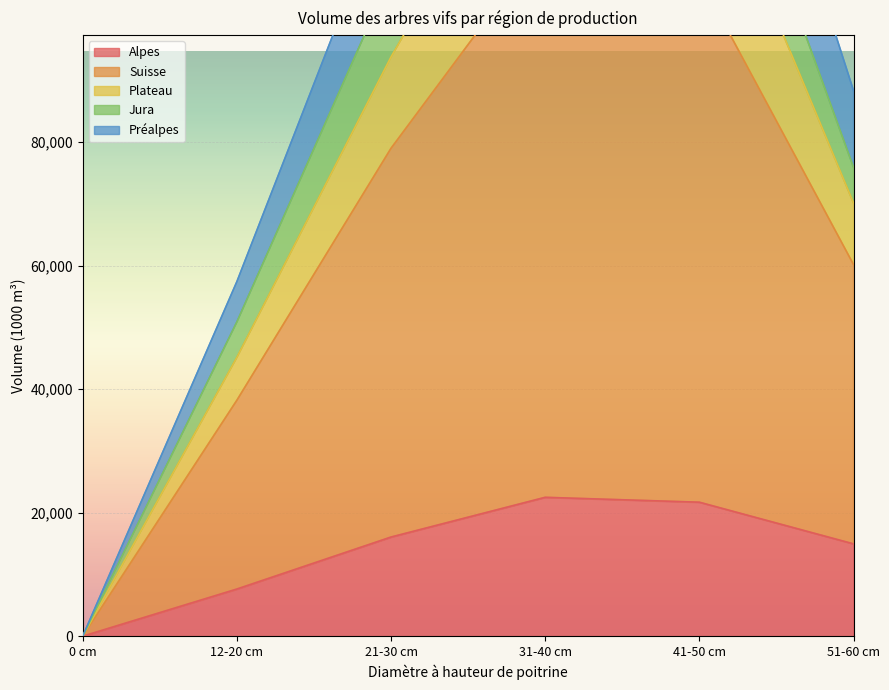

At which label is Alpes closest to 11241?

12-20 cm